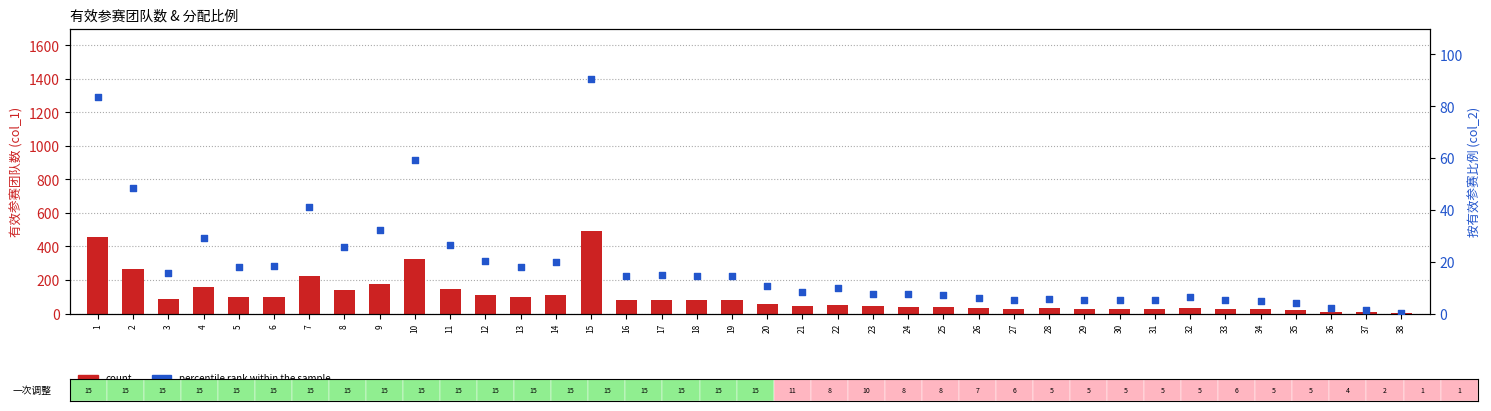

Which series reaches the minimum Y coordinate?

percentile rank within the sample